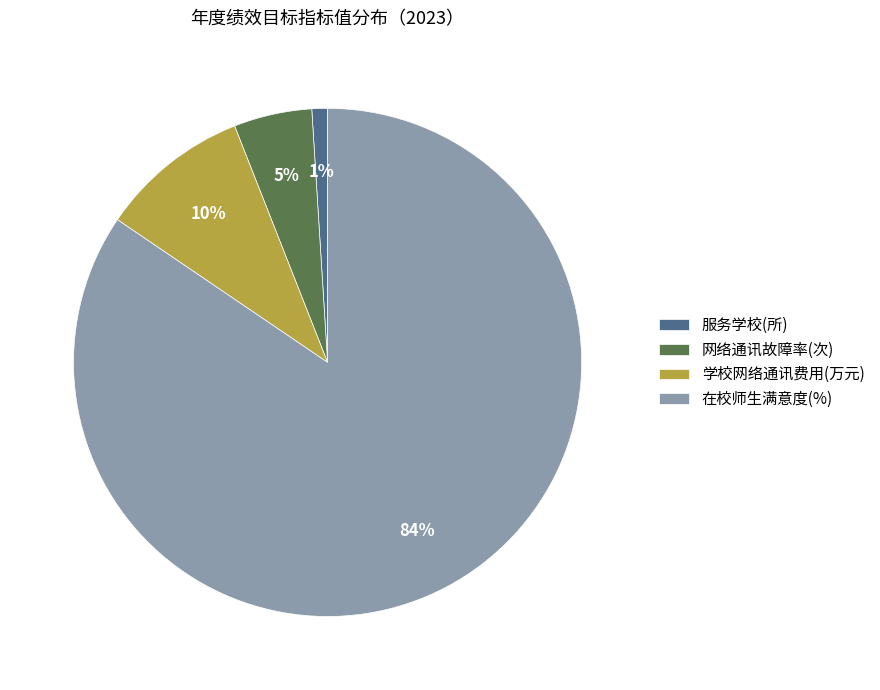

What is the ratio of the value at 服务学校(所) to the value at 网络通讯故障率(次)?

0.2